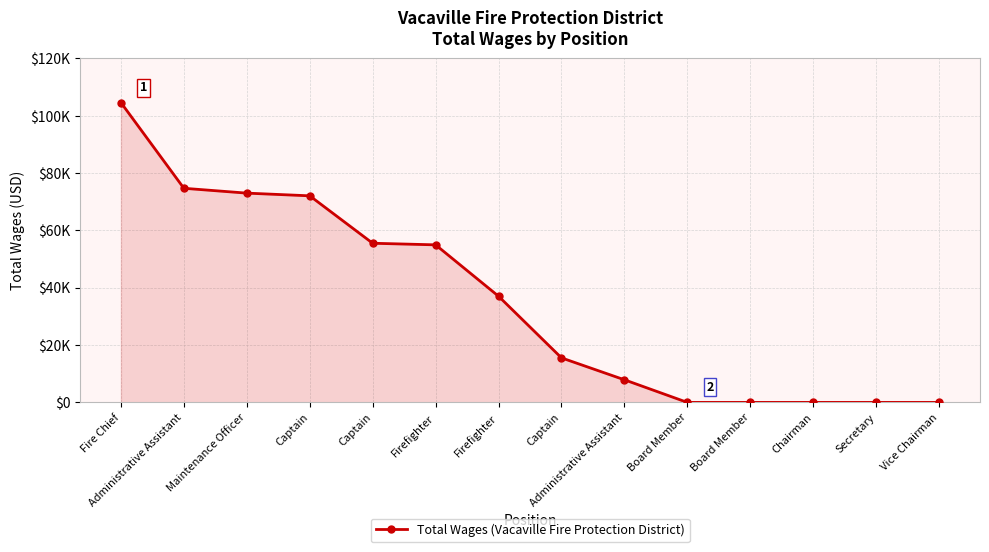

Is this an area chart (filled region under the line)?

Yes